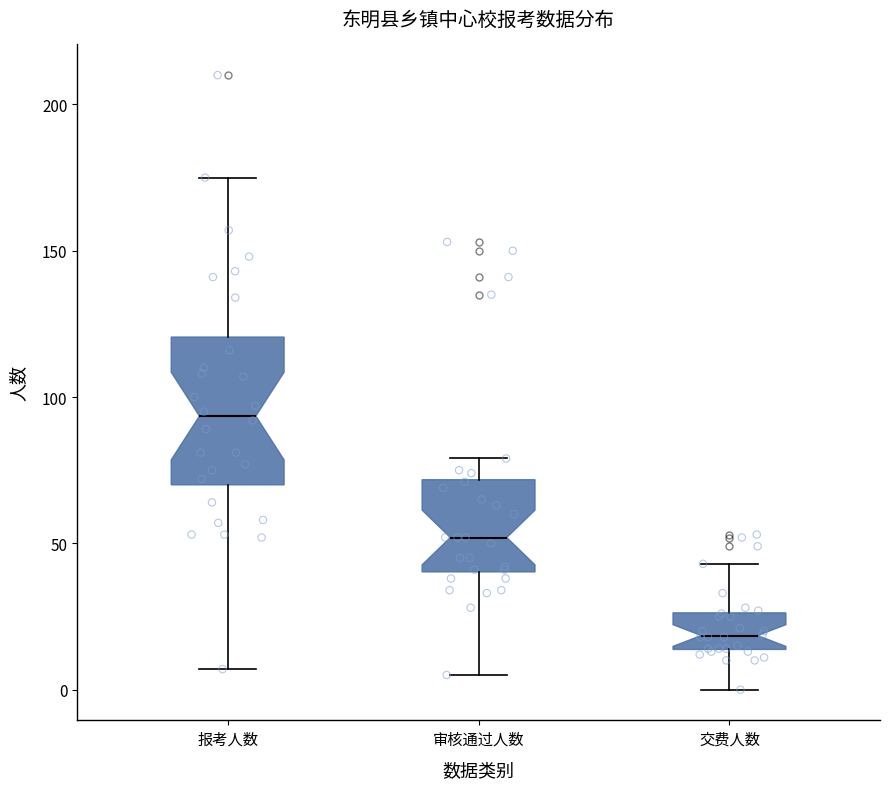

Which box's median line is the highest?

报考人数